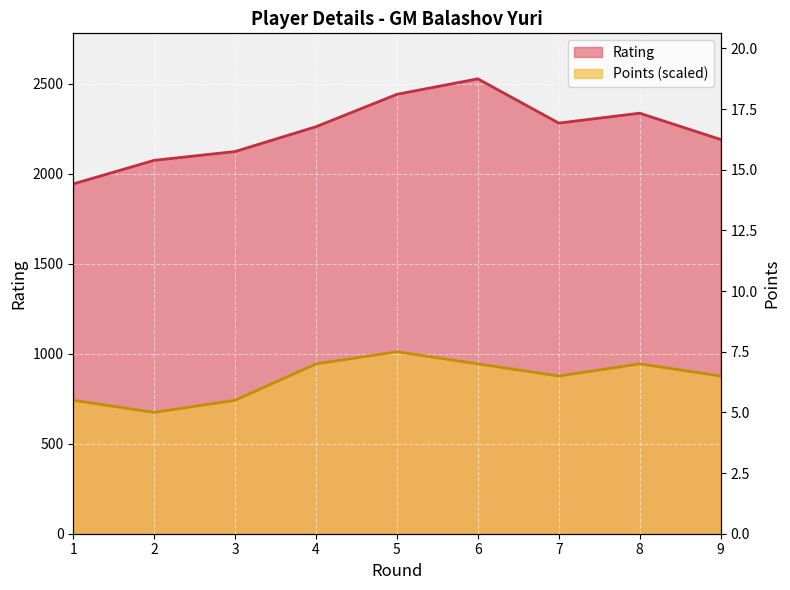

At how many categories does at least one series exceed 1693?

9